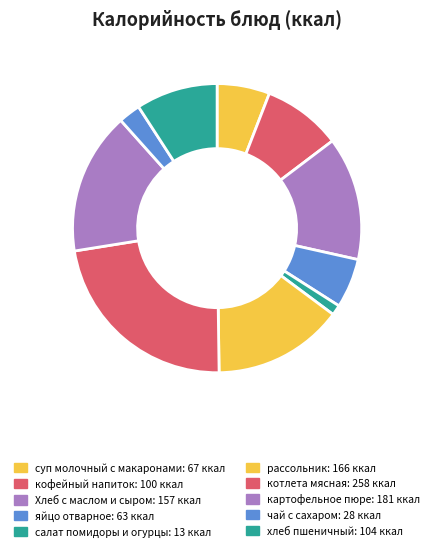

How many slices are in this pie chart?

10